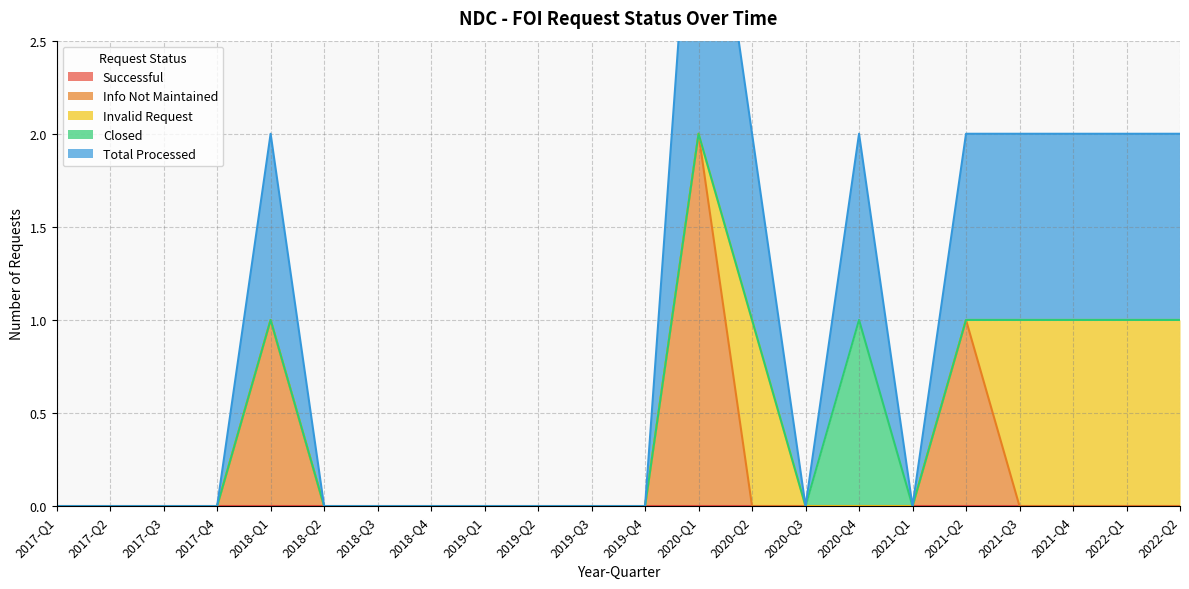

True or false: Invalid Request has a value of 0 at 2019-Q1.

True